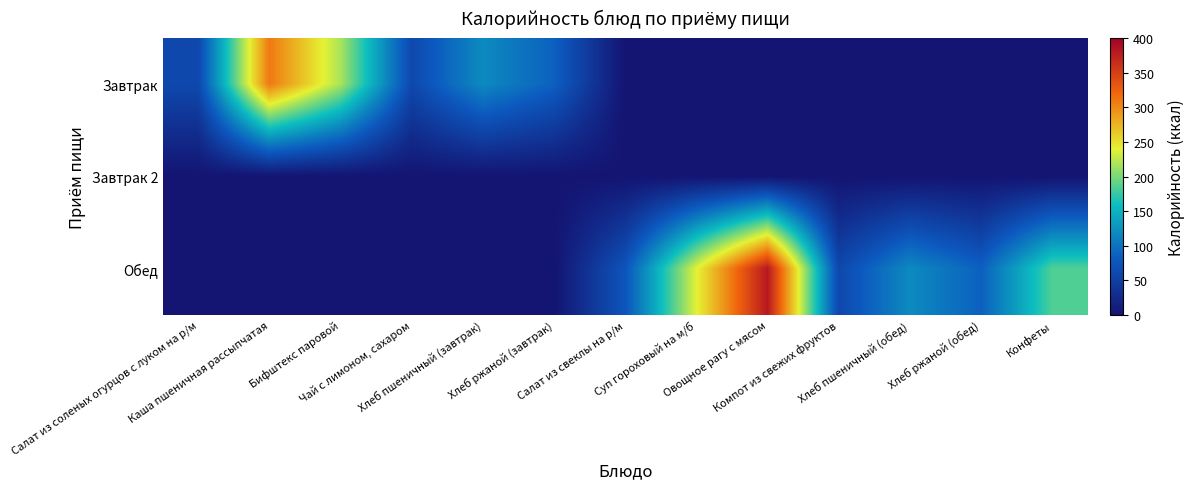

At which category does the chart reach its minimum across all series?

Салат из свеклы на р/м